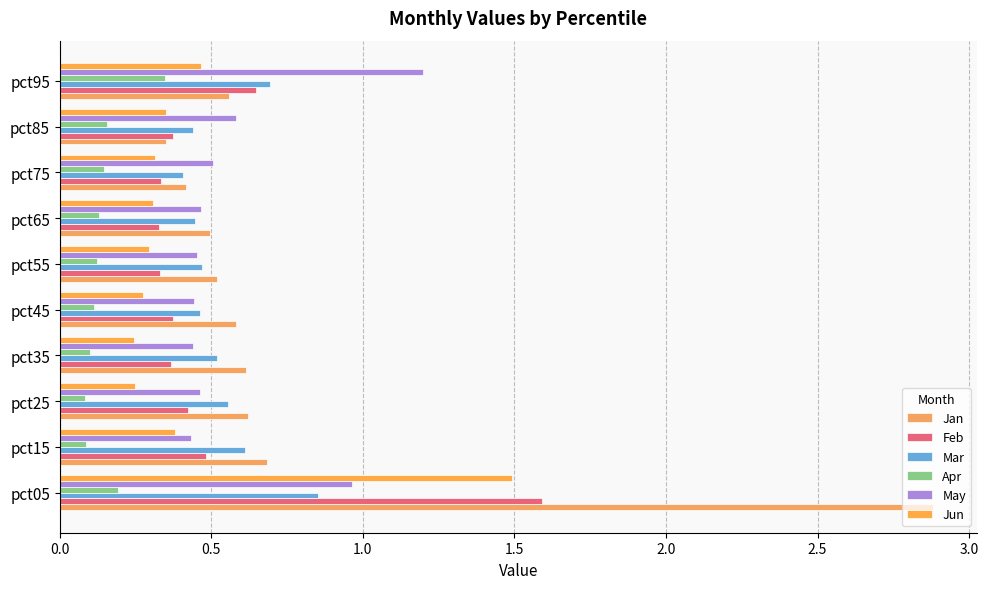

What is the value of the Jan bar at the 8th from the left?

0.4